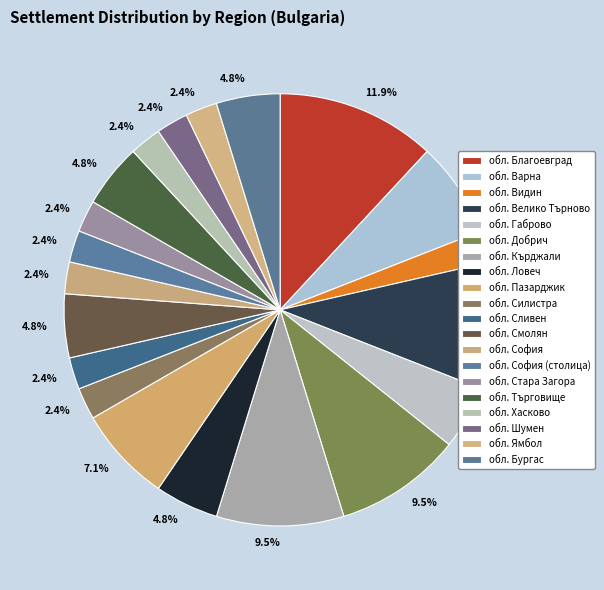

What is the change in value from обл. Велико Търново to обл. Силистра?

-3